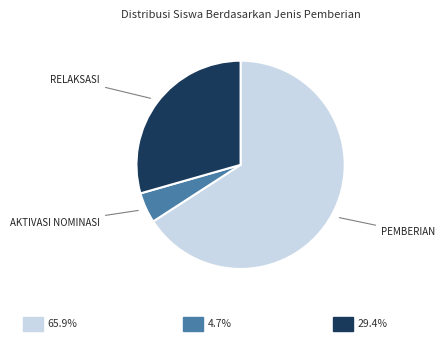

Is there any slice that represents more than half of the pie?

Yes